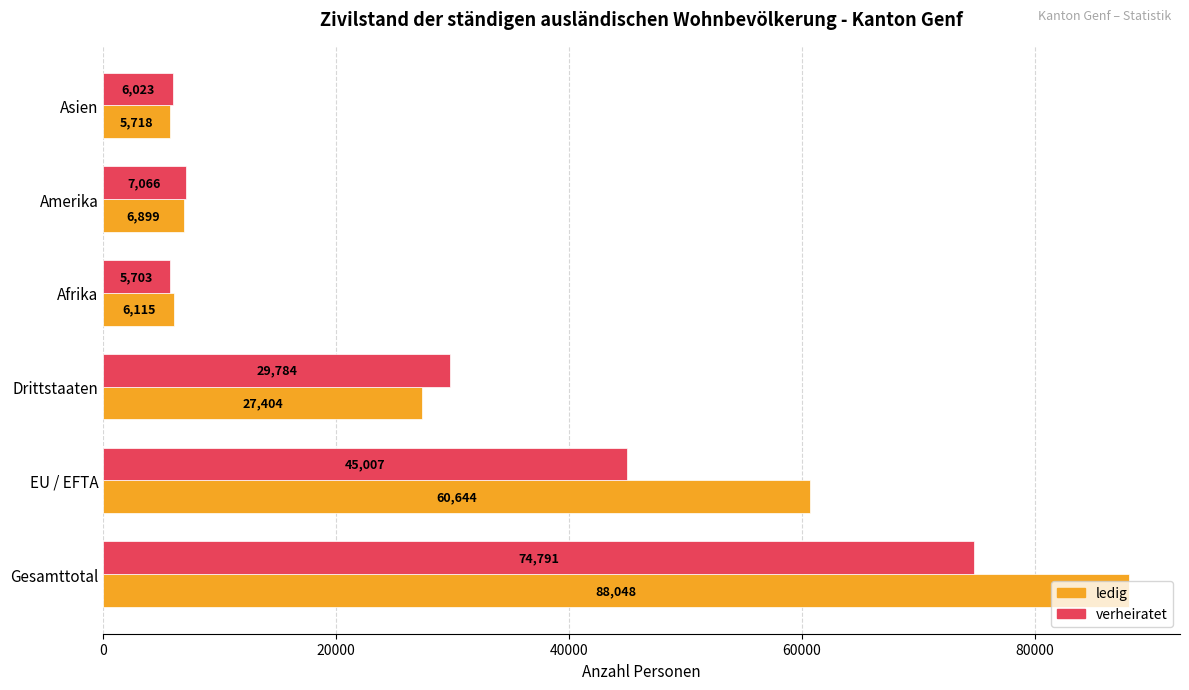

Which series has the largest total across all categories?

ledig